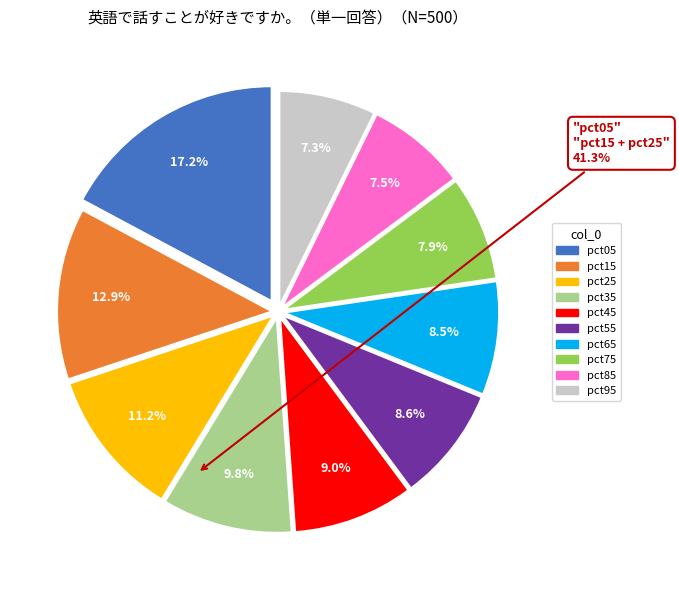

Which slice is the largest?

pct05